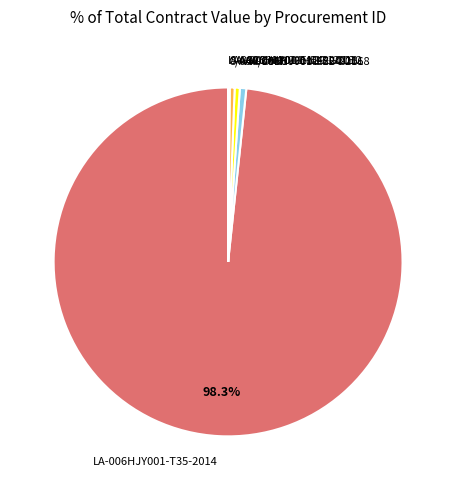

Which slice is the largest?

LA-006HJY001-T35-2014